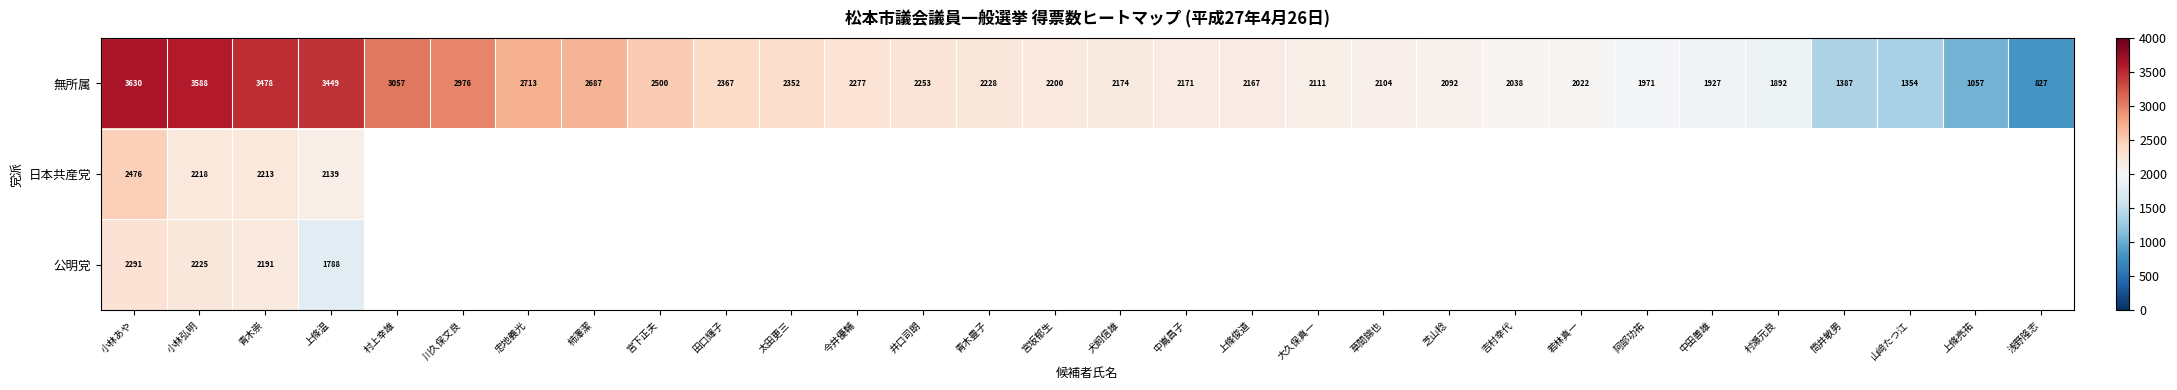

Where is 無所属 nearest to the value 2228?

青木豊子